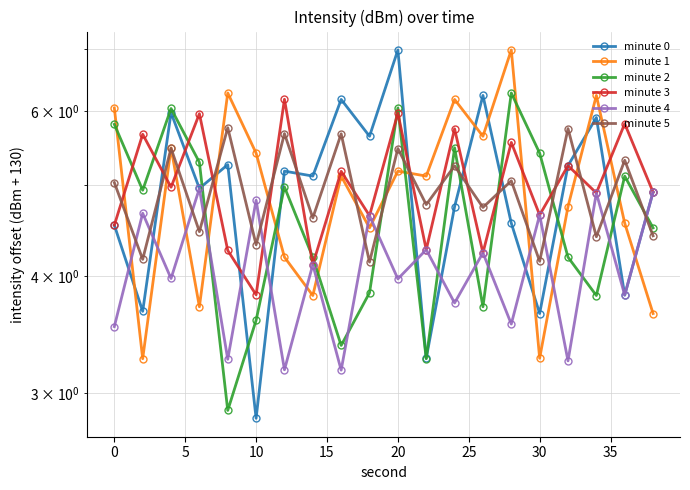

List the series in order of their peak value, lowest first.

minute 4, minute 5, minute 3, minute 2, minute 0, minute 1